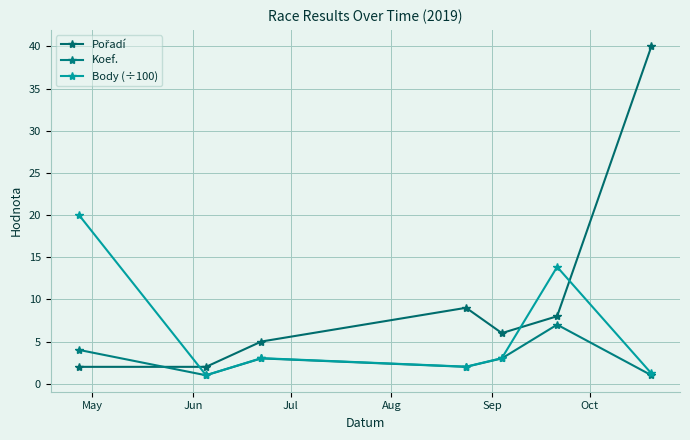

Does the chart have visible grid lines?

Yes